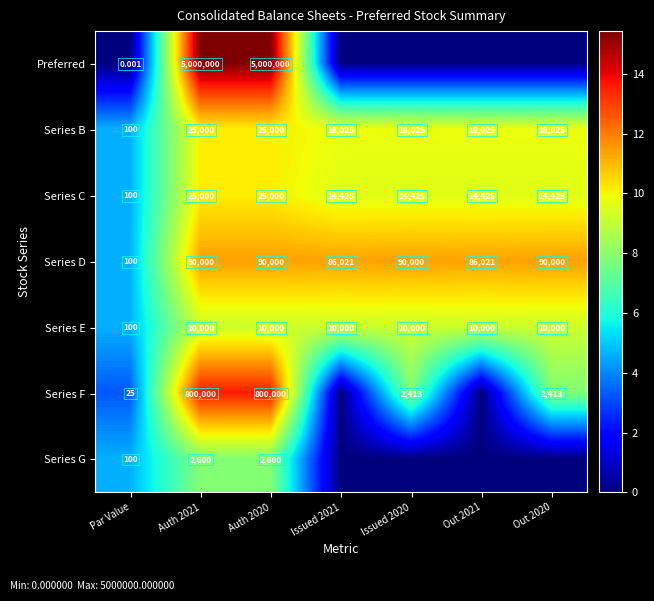

At which category is the sum across all series the highest?

Auth 2021